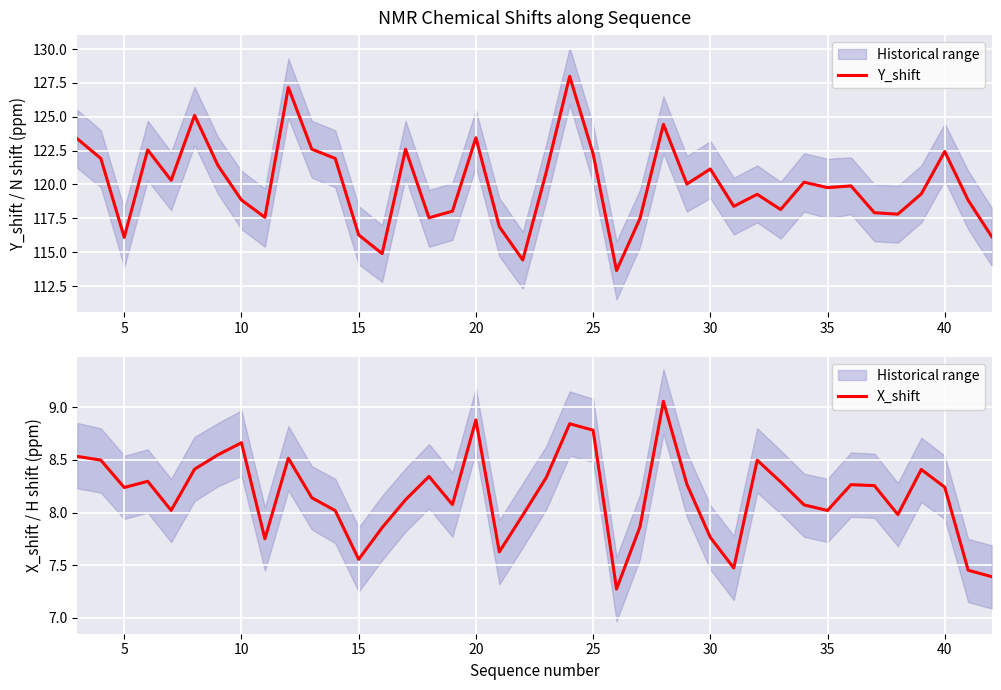

Count the number of categories in the chart.

40